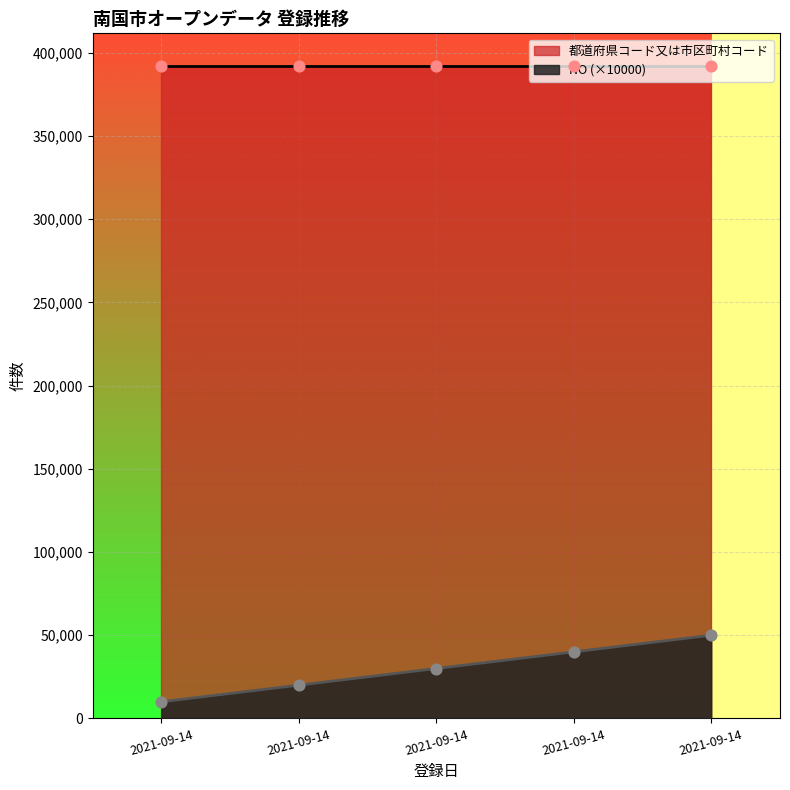

Which has a higher value, 2021-09-14 or 2021-09-14?

2021-09-14